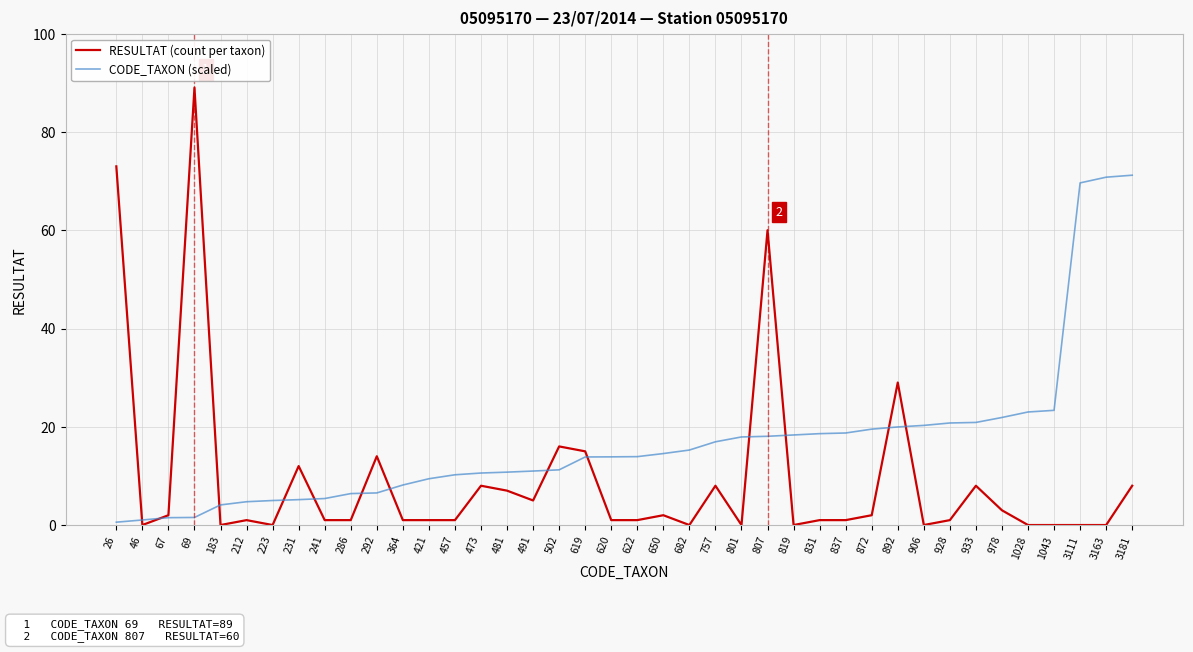

Which series has the largest range (max minus min)?

RESULTAT (count per taxon)